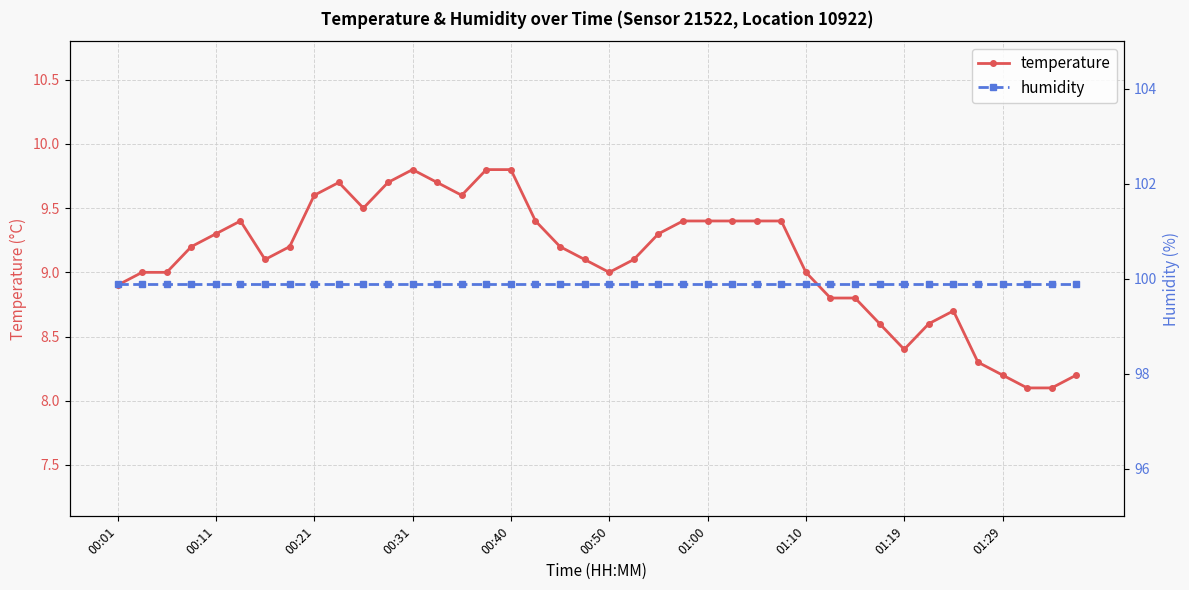

True or false: temperature has a value of 9.8 at 15.

True